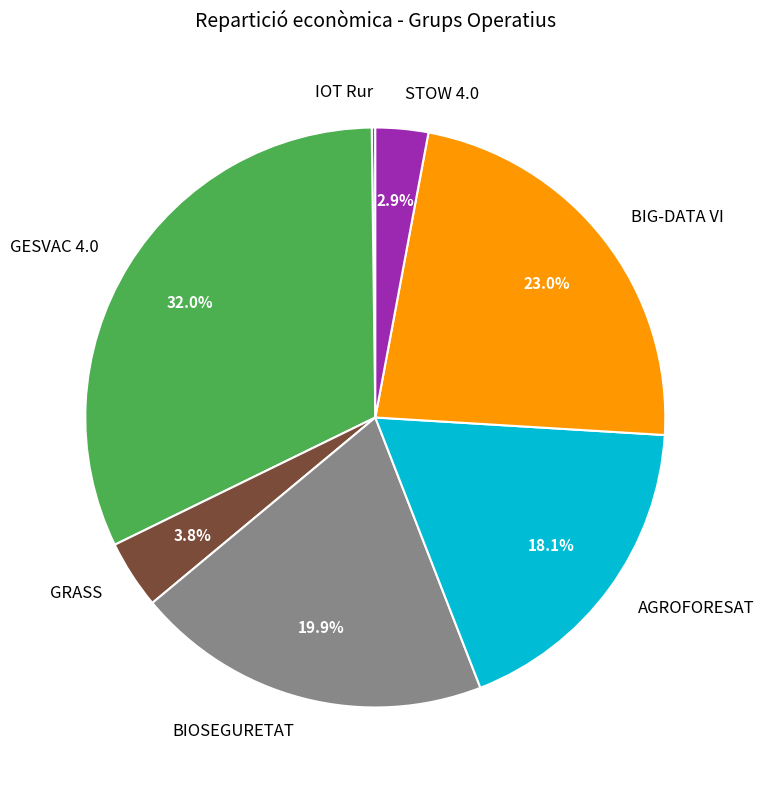

True or false: BIOSEGURETAT accounts for 13% of the total.

False